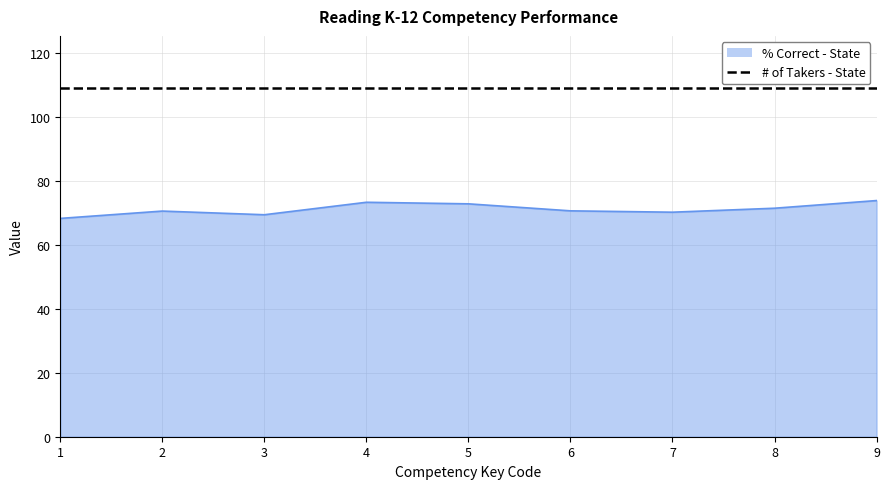

Rank the series at 6 from highest to lowest value.

# of Takers - State, % Correct - State